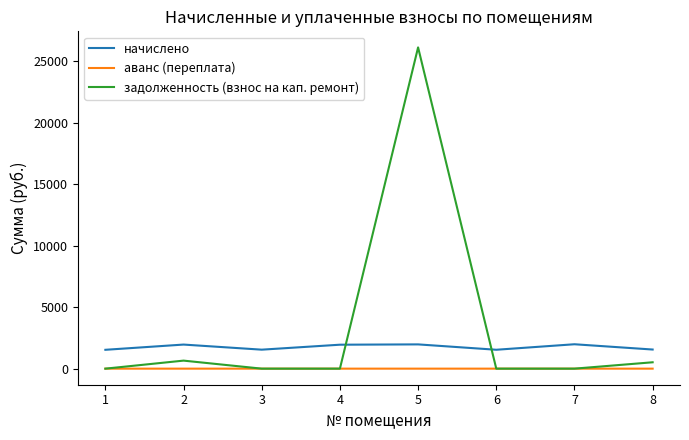

What is the sum of all задолженность (взнос на кап. ремонт) values?

27290.7